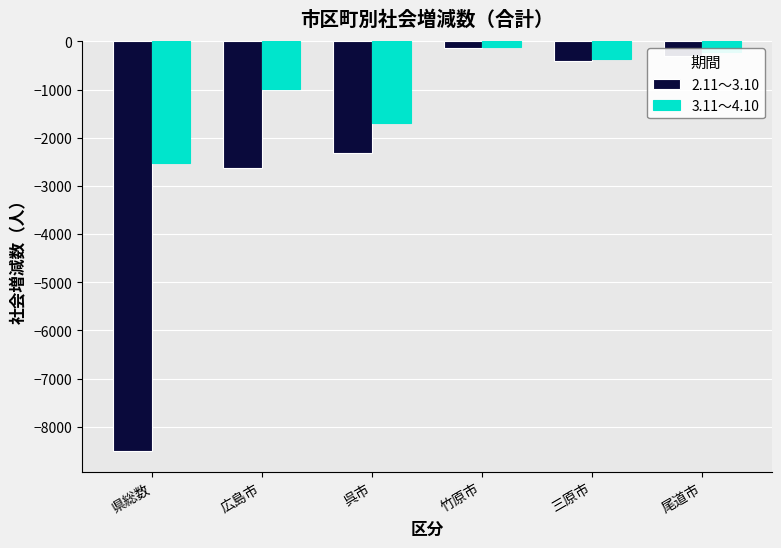

What is the average value of the 3.11～4.10 series?

-980